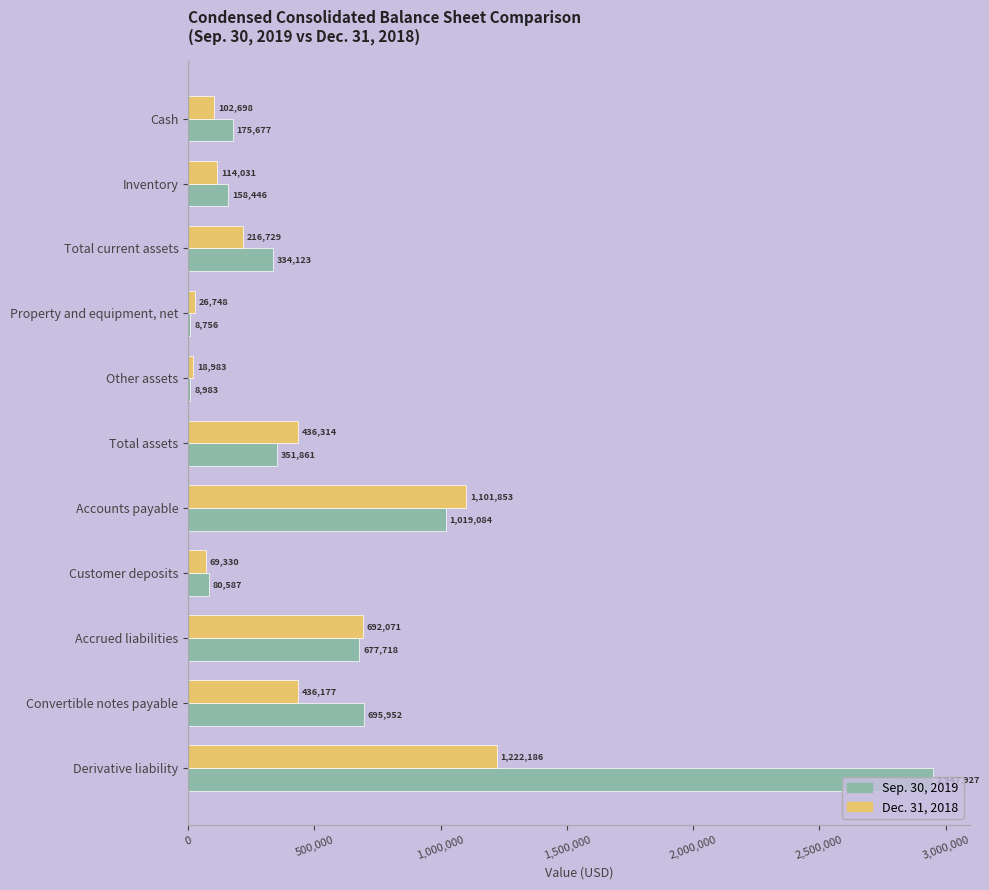

Between Total current assets and Convertible notes payable, which series saw the biggest shift?

Sep. 30, 2019